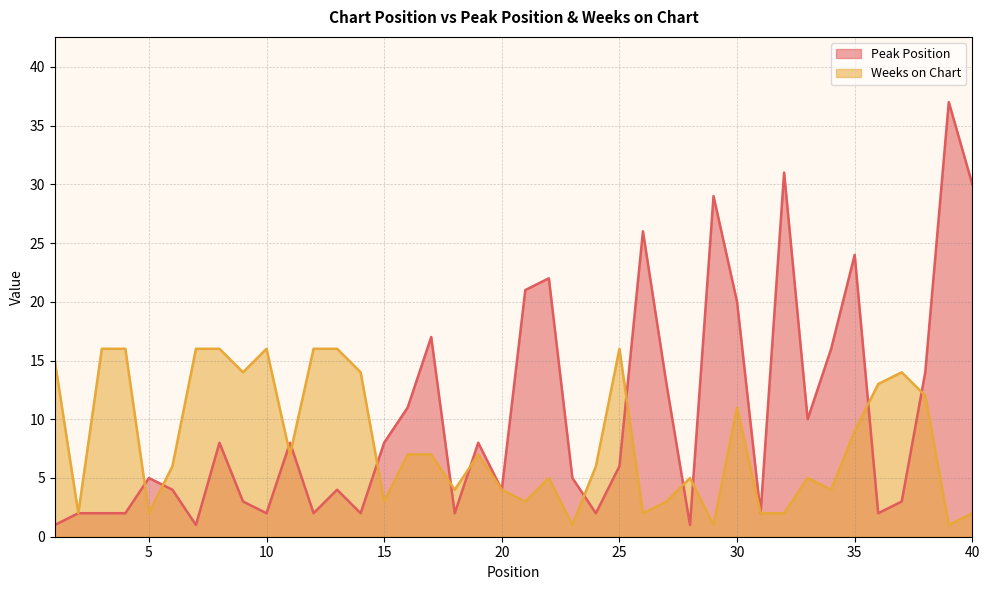

What is the value of the Weeks on Chart point at the 4th from the left?

16